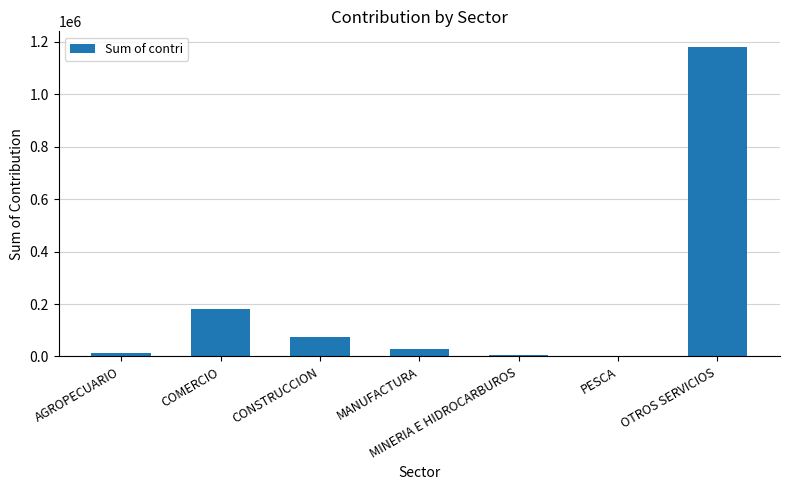

The chart shows a value of 1181558 at OTROS SERVICIOS. True or false?

True